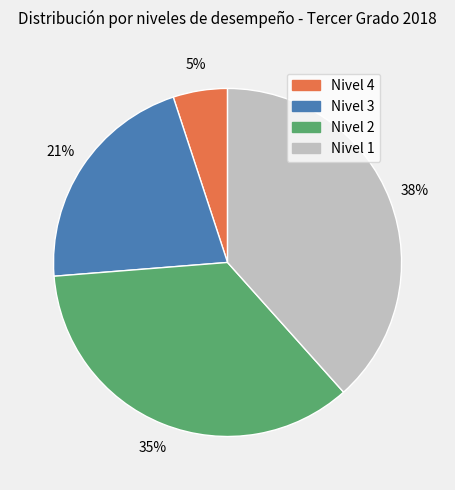

How many segments does this pie chart have?

4